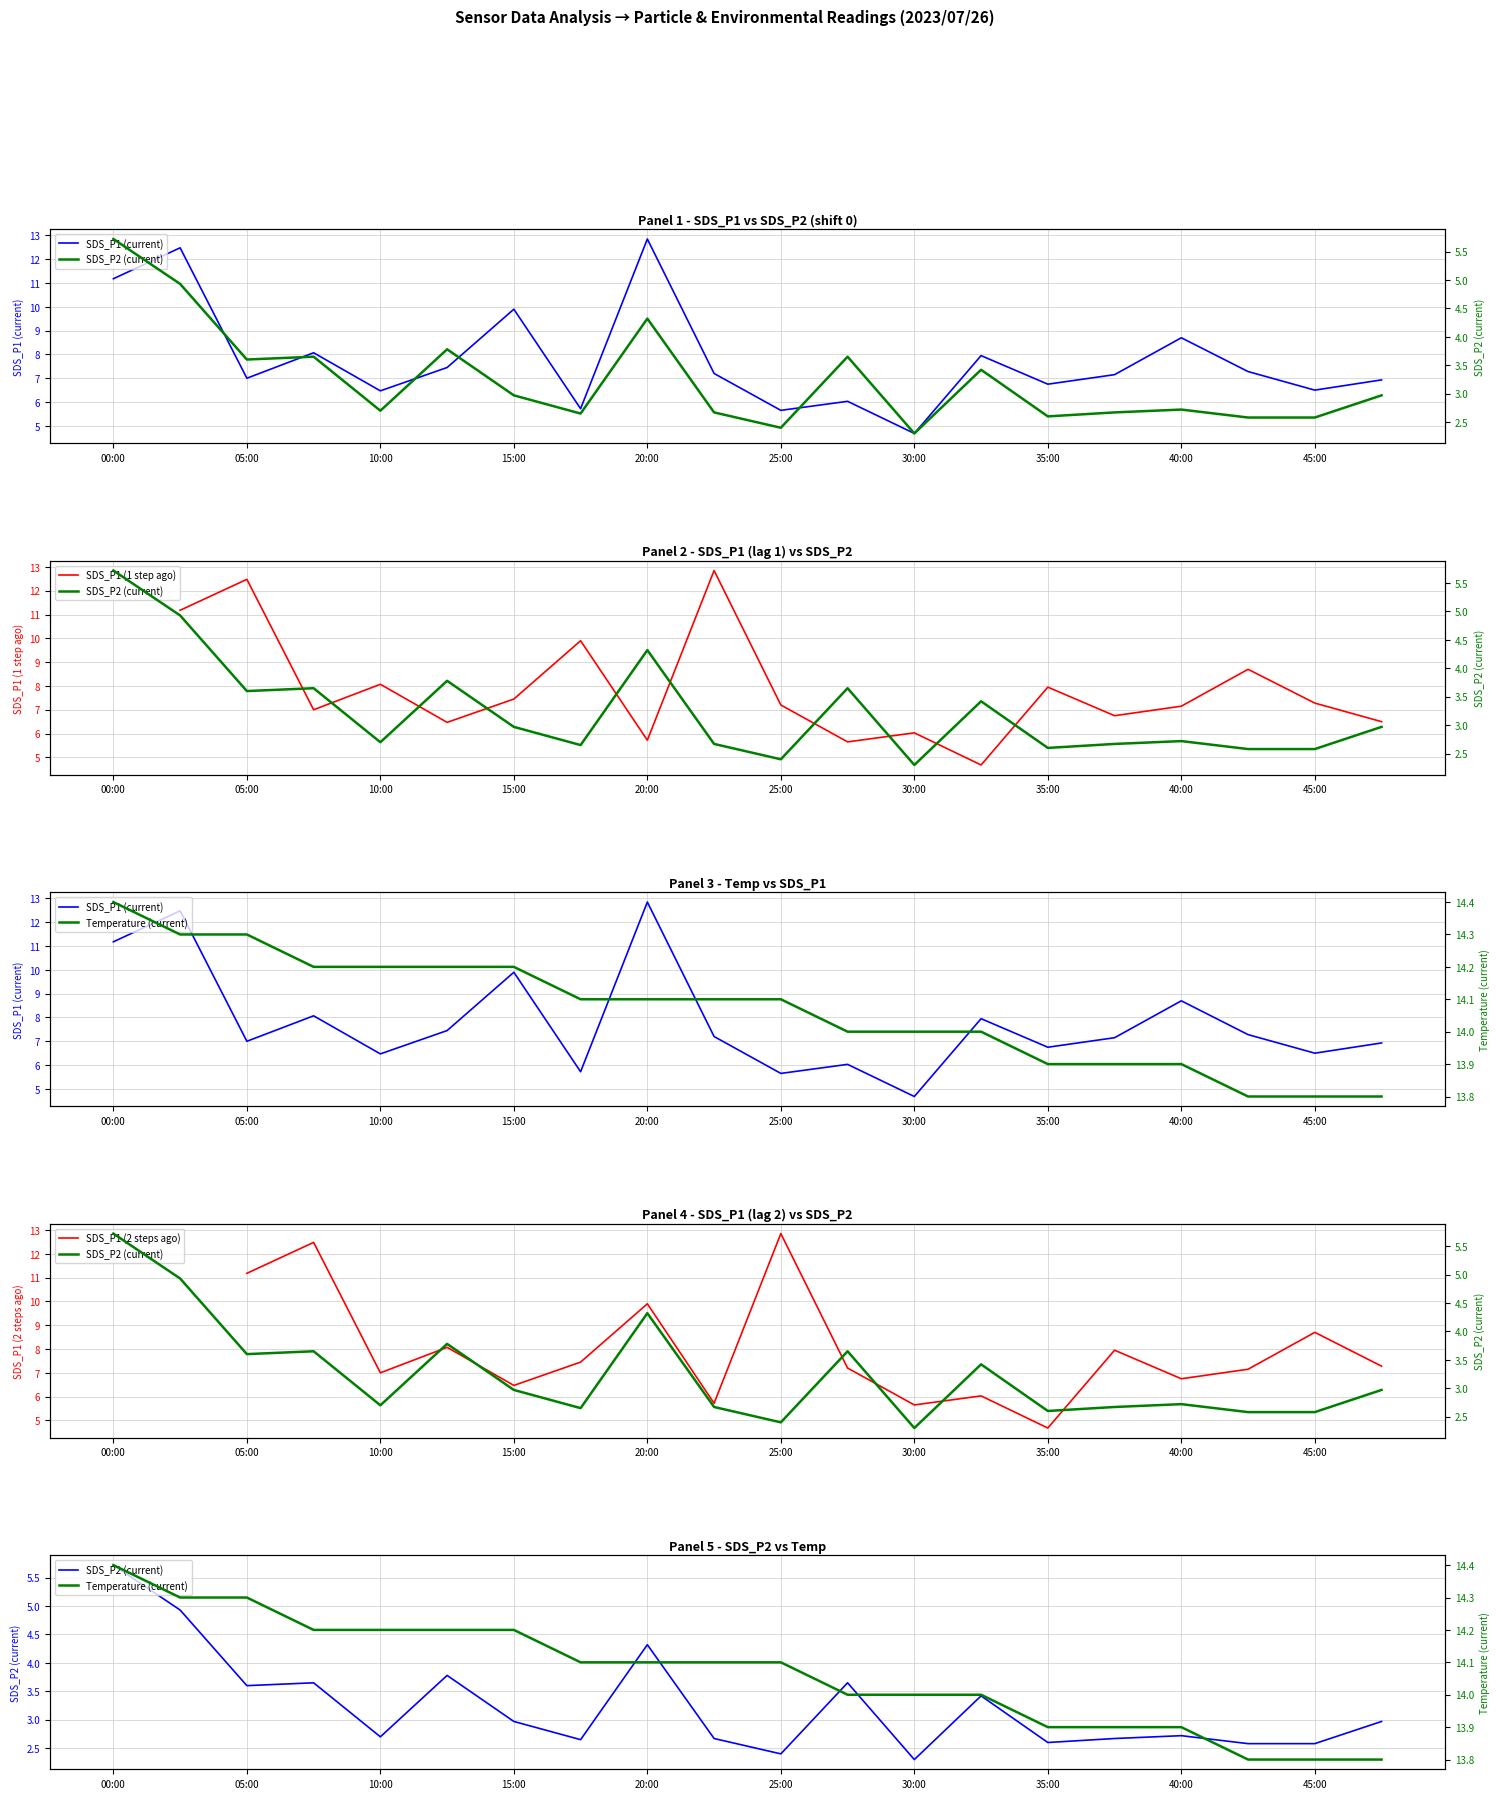

The value of Temperature (current) at 25:00 is 5.3. True or false?

False